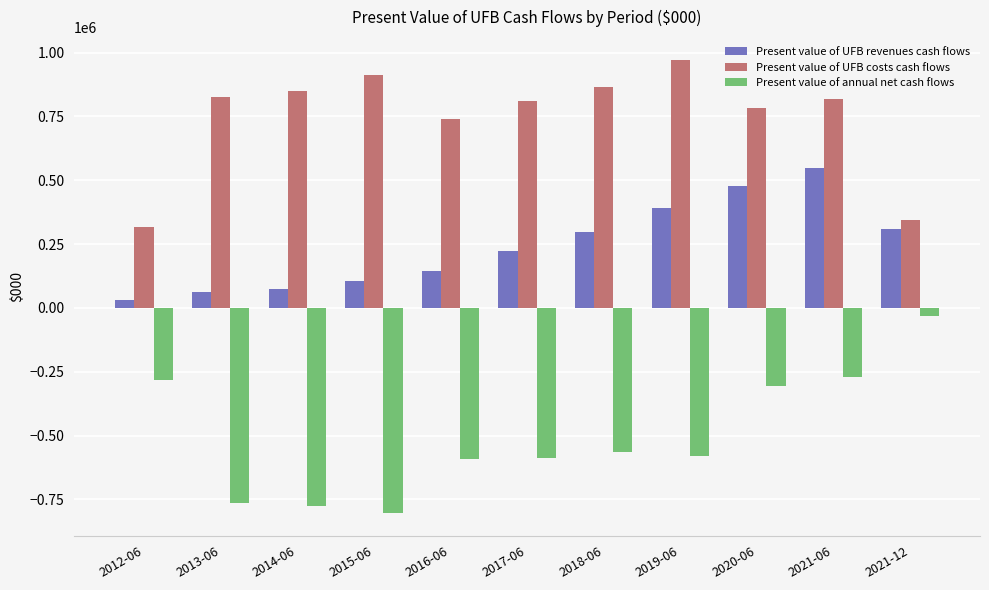

Where is Present value of UFB costs cash flows nearest to the value 643713?

2016-06